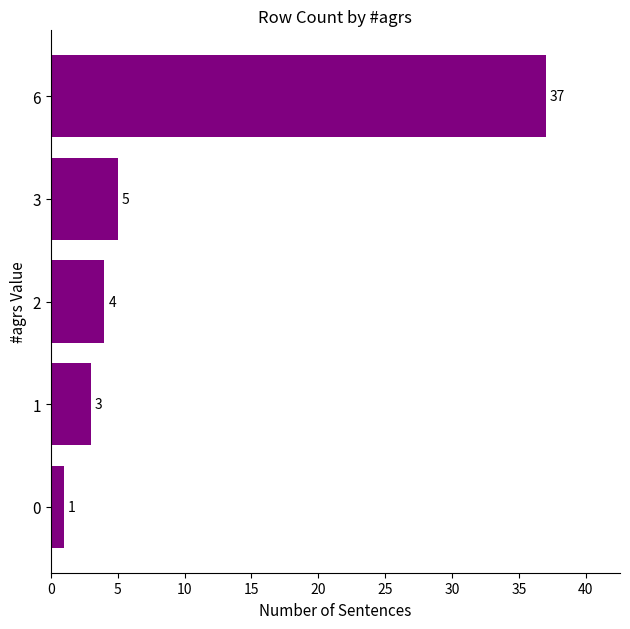

The value at 0 is 1. True or false?

True